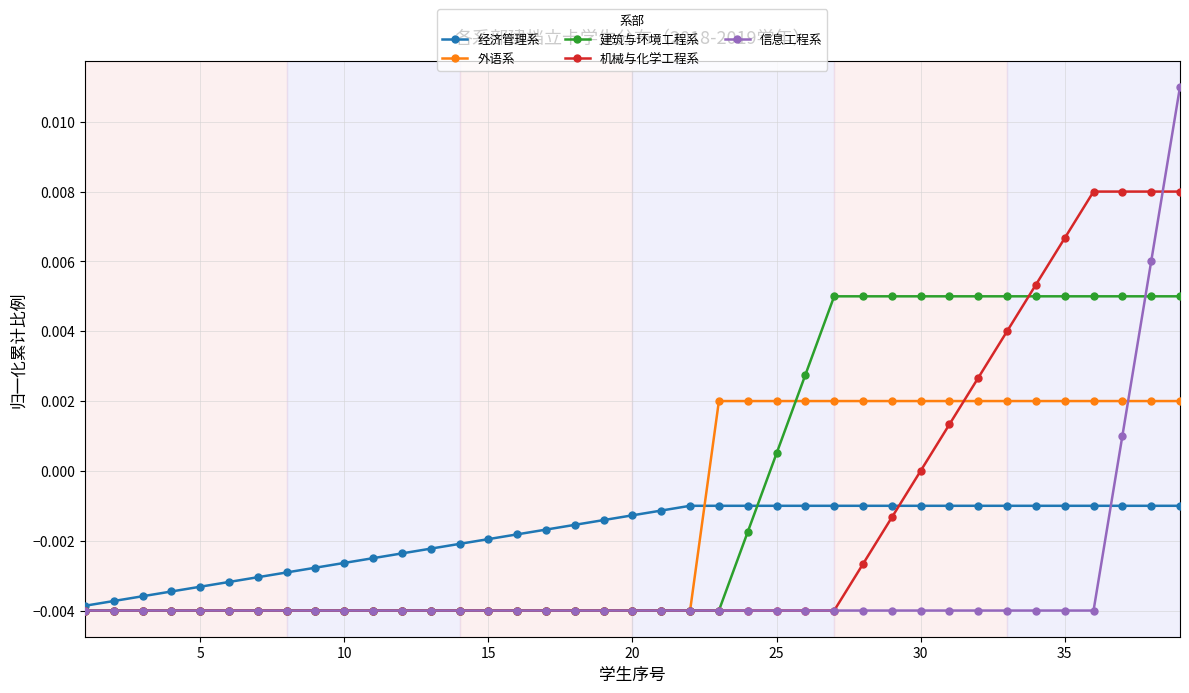

Which series has the widest spread of values?

信息工程系